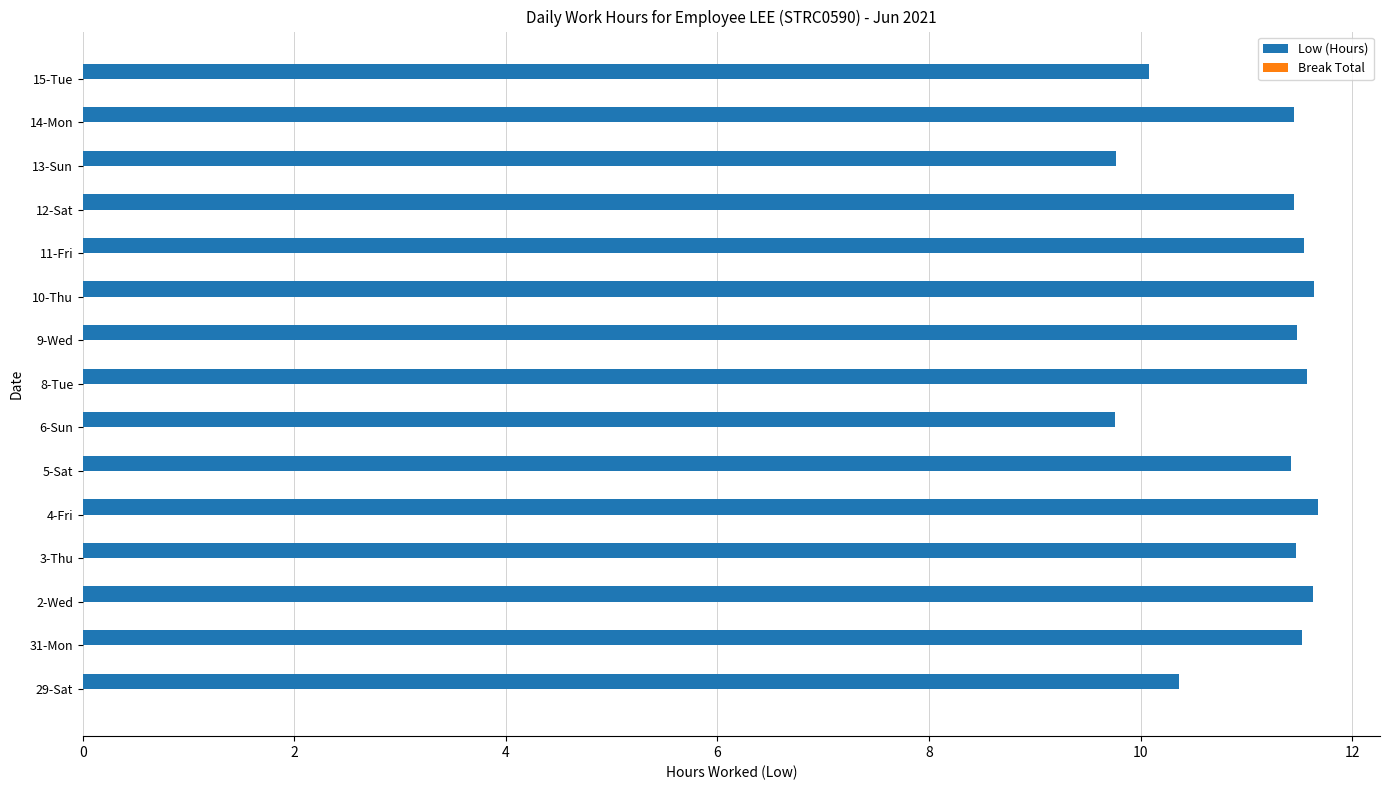

True or false: the data shows 4.7 at 4-Fri.

False